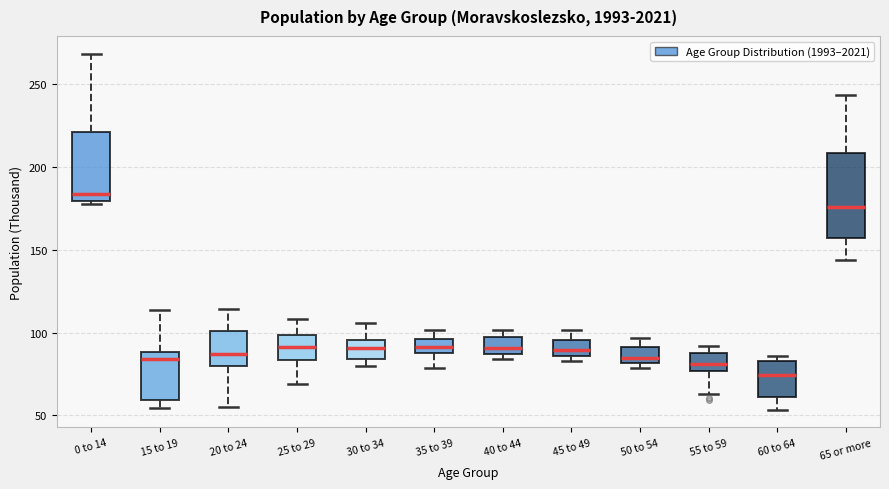

Reading left to right, transcribe this box plot: for each box, give where its median line is, the range the box spans, and where its two whiskers end, as read against the y-axis. The values are not printed on the chart, so give them approximately, as read against the axis.

0 to 14: median 185, box 180 to 220, whiskers 180 (just below the box's lower edge) to 270
15 to 19: median 85, box 60 to 90, whiskers 55 to 115
20 to 24: median 85, box 80 to 100, whiskers 55 to 115
25 to 29: median 90, box 85 to 100, whiskers 70 to 110
30 to 34: median 90, box 85 to 95, whiskers 80 to 105
35 to 39: median 90 (inside the box), box 90 to 95, whiskers 80 to 100
40 to 44: median 90, box 85 to 100, whiskers 85 (just below the box's lower edge) to 100 (just above the box's upper edge)
45 to 49: median 90, box 85 to 95, whiskers 85 (just below the box's lower edge) to 100
50 to 54: median 85, box 80 to 90, whiskers 80 (just below the box's lower edge) to 95
55 to 59: median 80, box 75 to 90, whiskers 65 to 90 (just above the box's upper edge)
60 to 64: median 75, box 60 to 85, whiskers 55 to 85 (just above the box's upper edge)
65 or more: median 175, box 155 to 210, whiskers 145 to 245